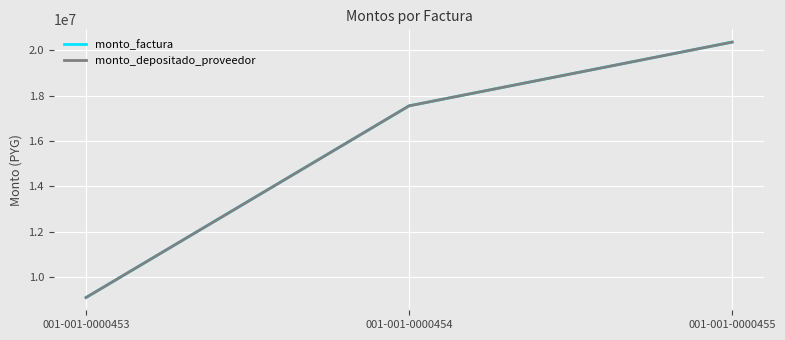

At how many categories does at least one series exceed 14676158?

2